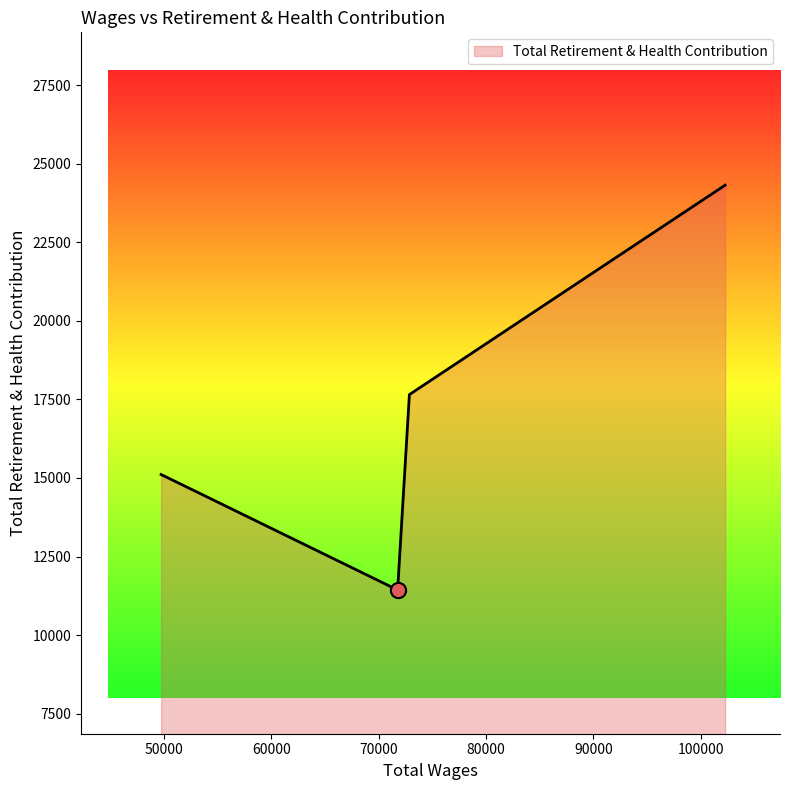

What is the maximum value shown in the chart?

24318